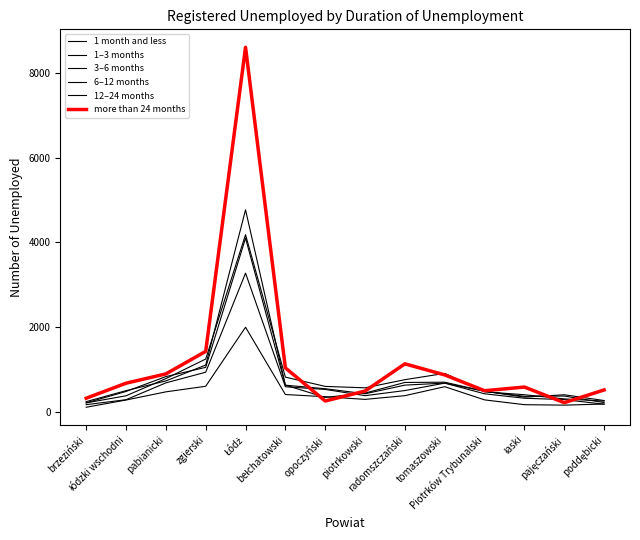

Where is the first local maximum for more than 24 months?

Łódź